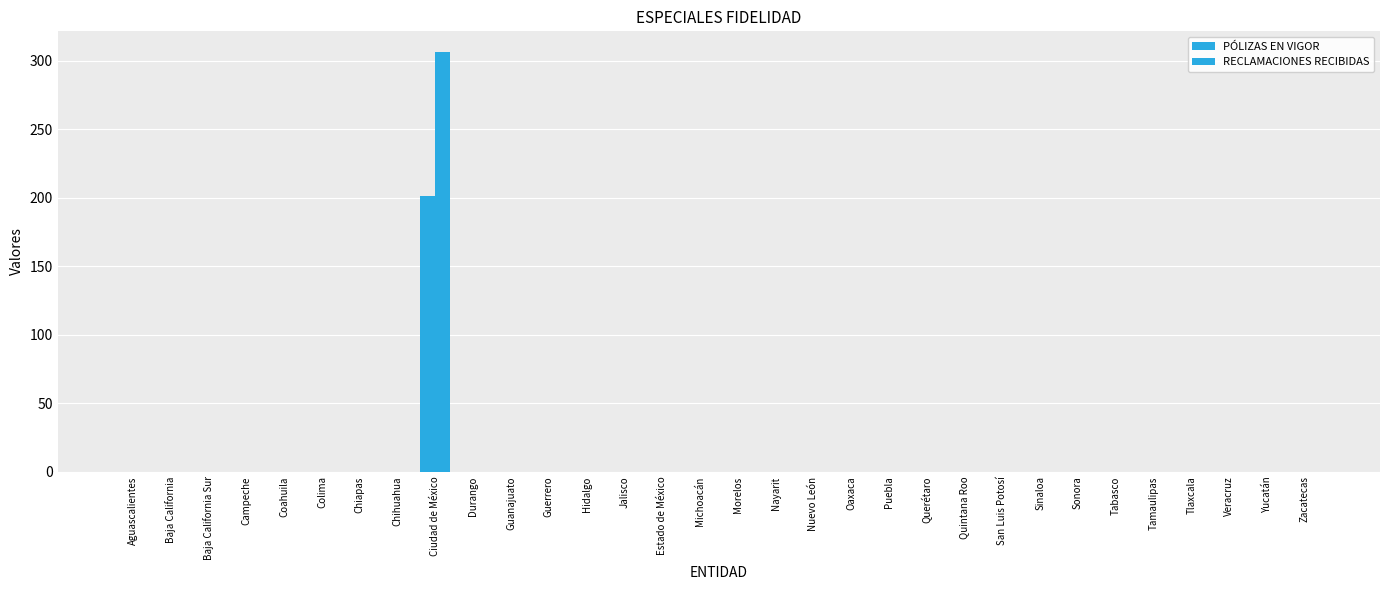

The PÓLIZAS EN VIGOR series shows 0 at Puebla. True or false?

True